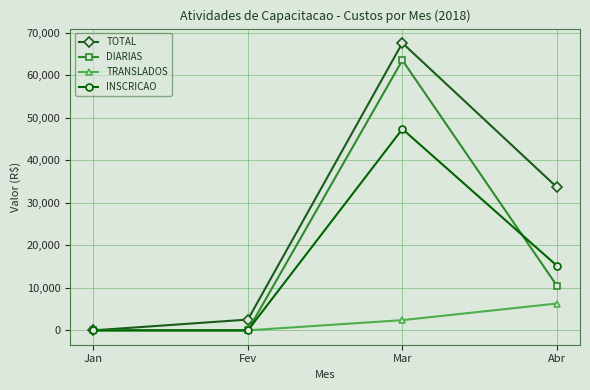

What is the total value across all series at Fev?

2535.0